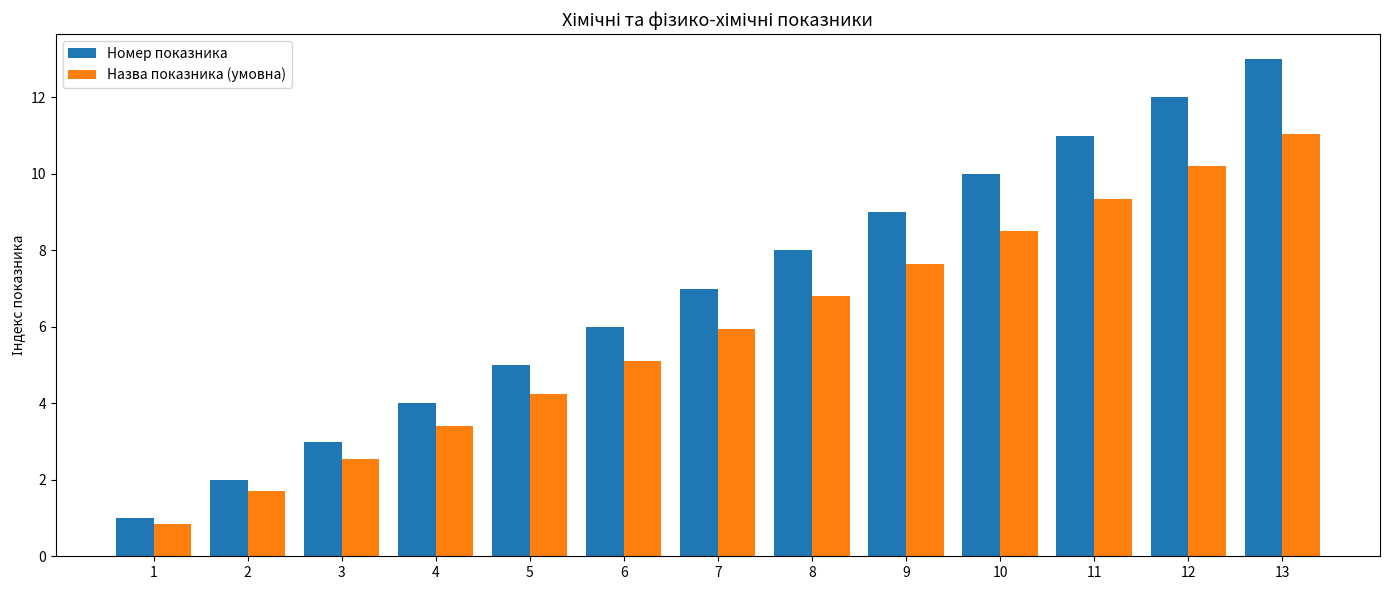

List the labels in order of Назва показника (умовна) value, largest first.

13, 12, 11, 10, 9, 8, 7, 6, 5, 4, 3, 2, 1